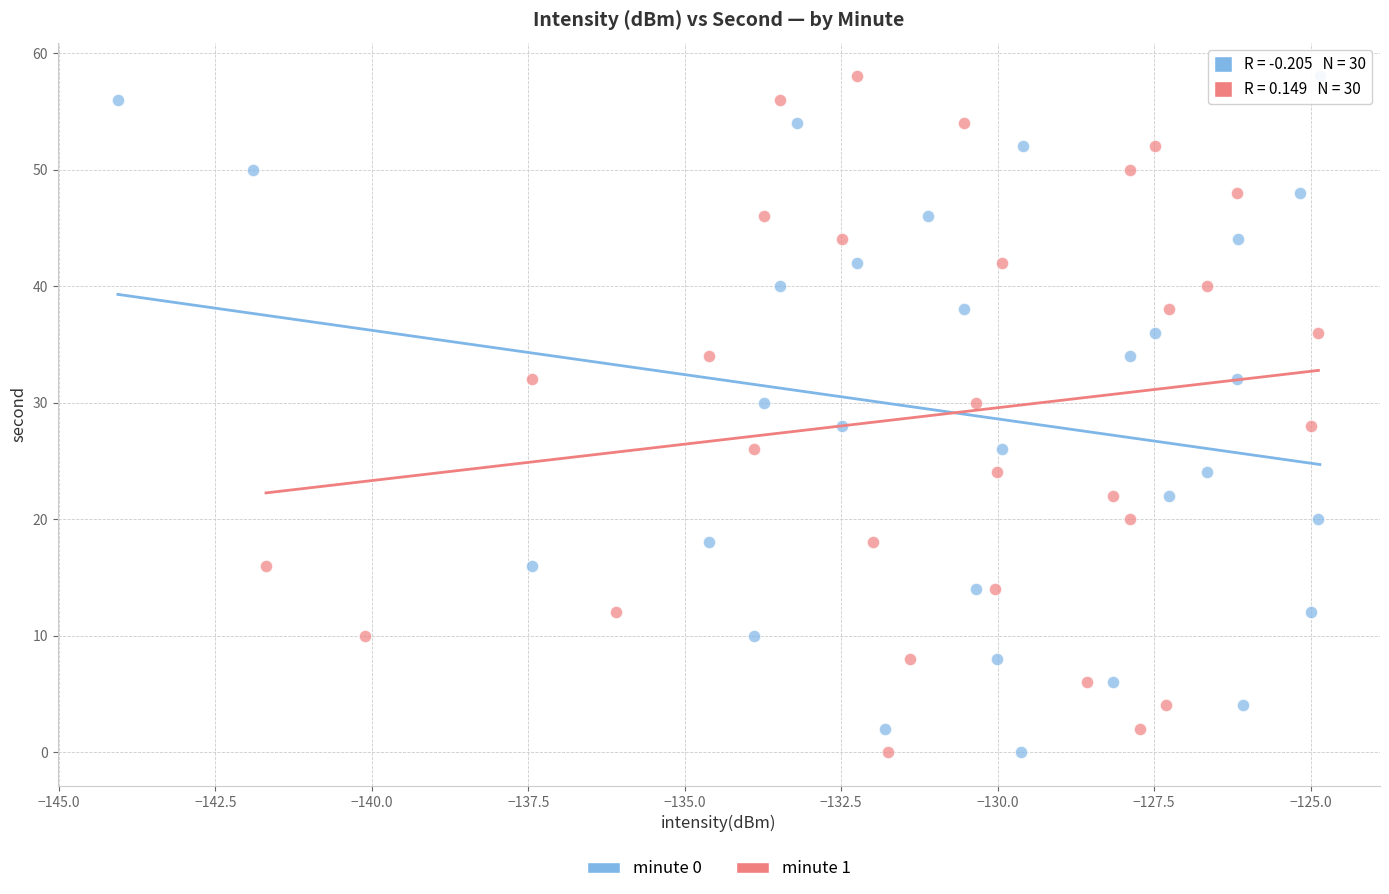

What are all the series names shown in the legend?

minute 0, minute 1